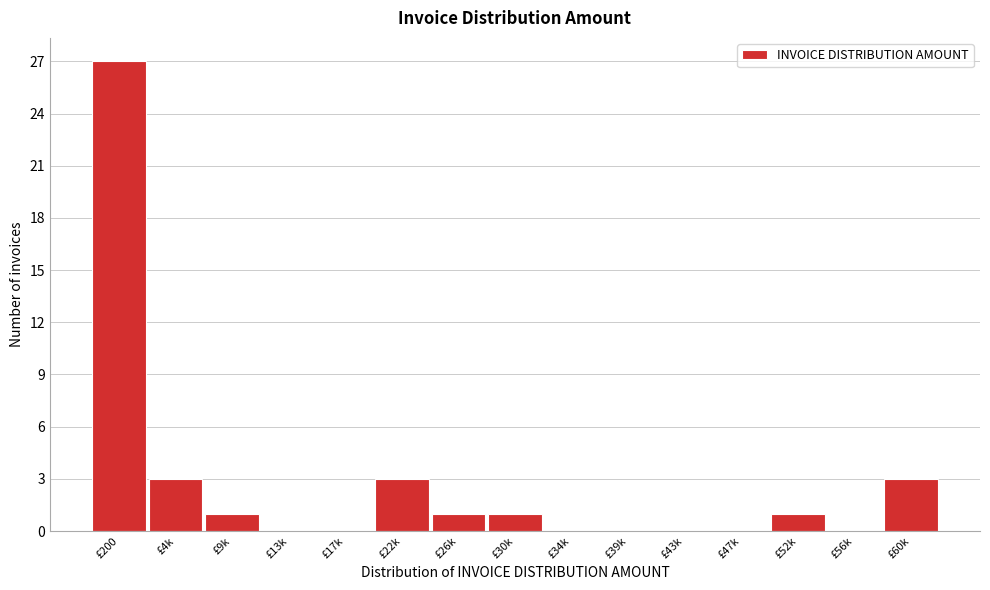

Reading left to right, transcribe all the data shown in this chart.

£200=27	£4k=3	£9k=1	£13k=0	£17k=0	£22k=3	£26k=1	£30k=1	£34k=0	£39k=0	£43k=0	£47k=0	£52k=1	£56k=0	£60k=3